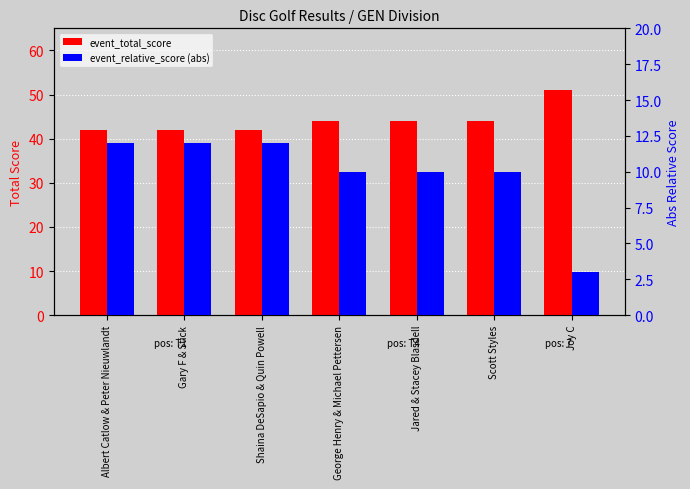

Rank the series by their maximum value, from highest to lowest.

event_total_score, event_relative_score (abs)